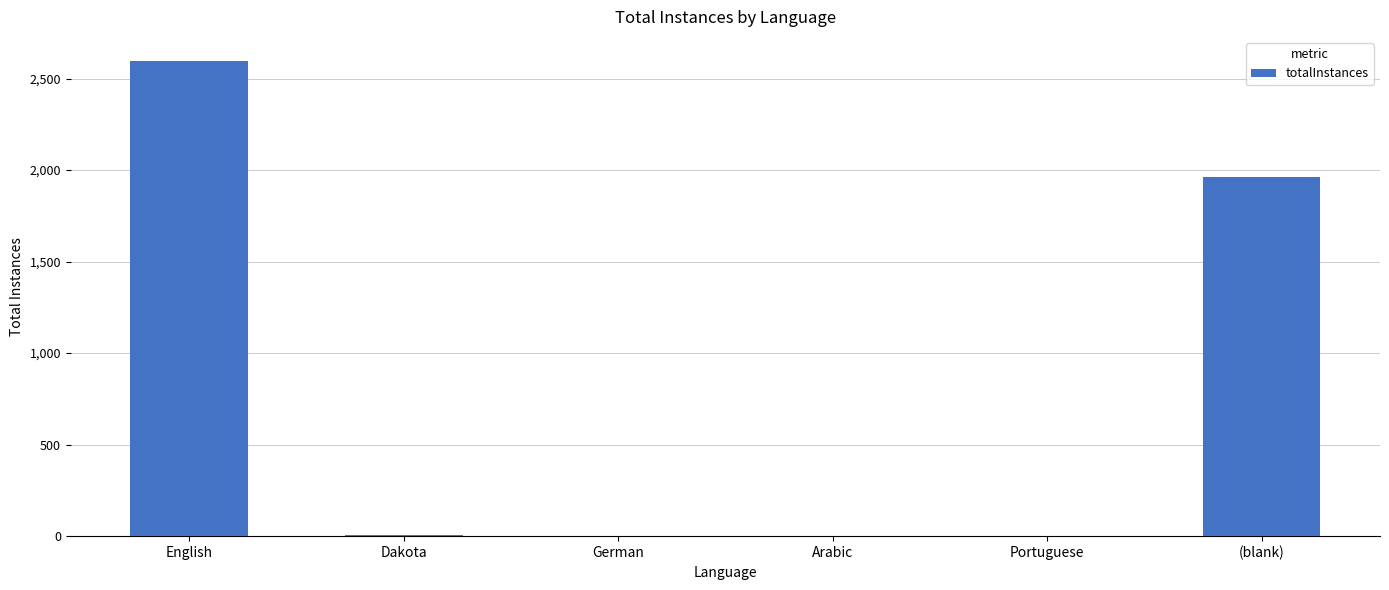

What is the change in value from Dakota to German?

-5